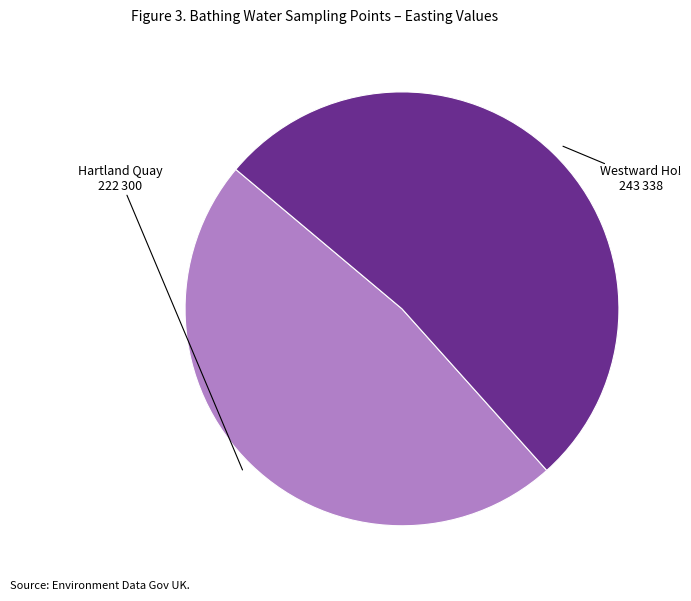

Does any single category account for the majority?

Yes